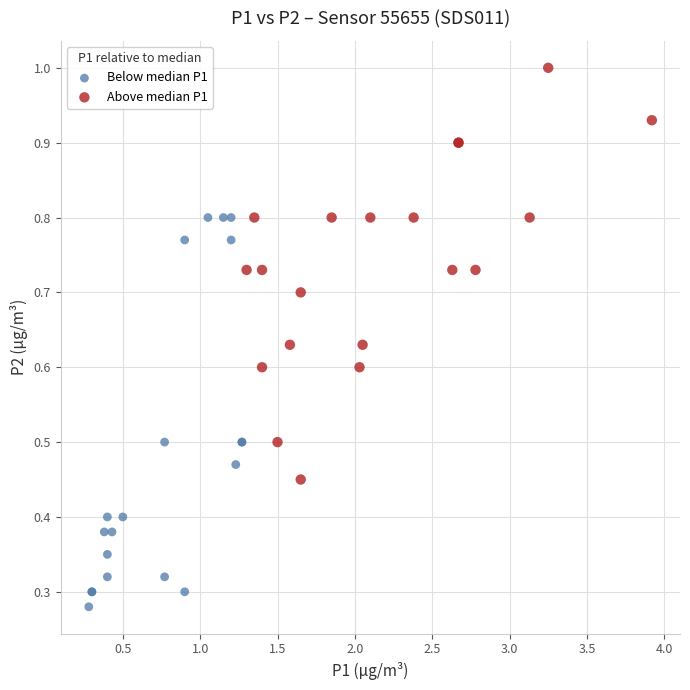

Which series reaches the minimum Y coordinate?

Below median P1